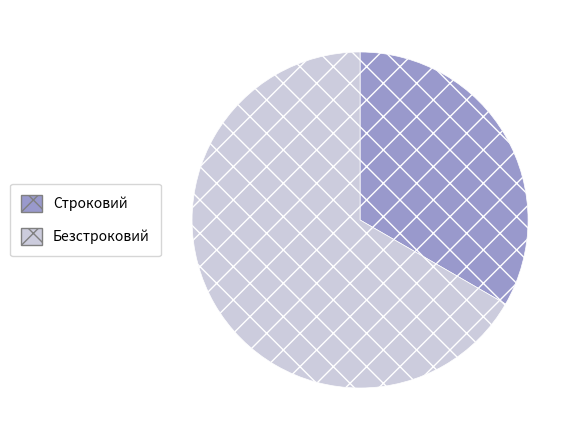

Is the sum of Строковий and Безстроковий greater than half?

Yes